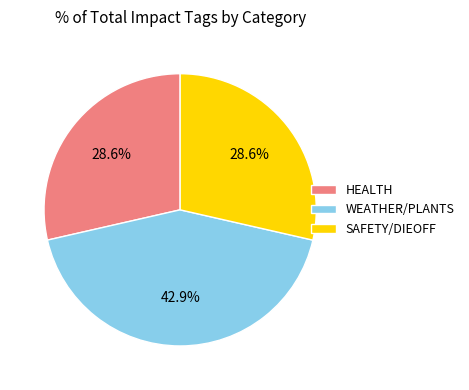

Is SAFETY/DIEOFF the majority of the pie?

No